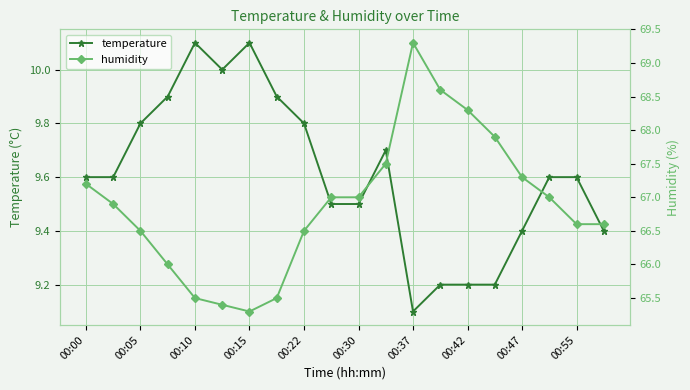

What is the difference between the maximum and minimum values in the humidity series?

4.0